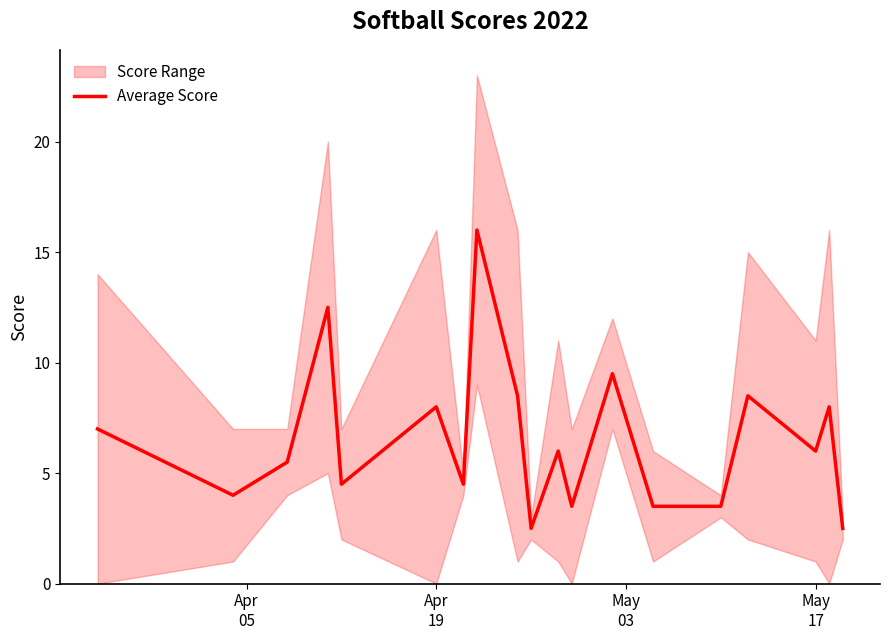

Does the chart display data point markers on the line(s)?

No